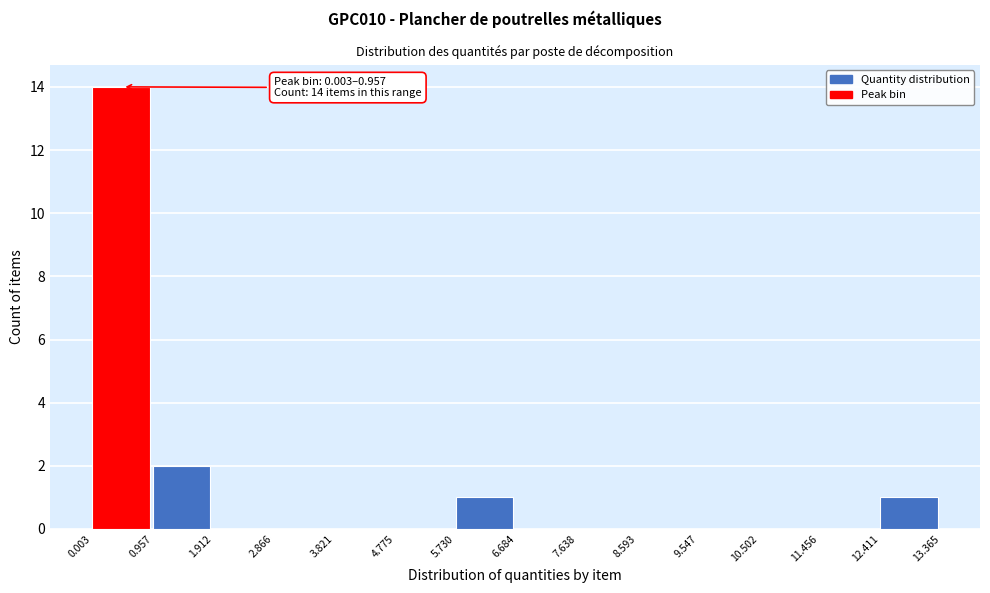

Over which range of the x-axis is the bar tallest?

0.003 to 0.957